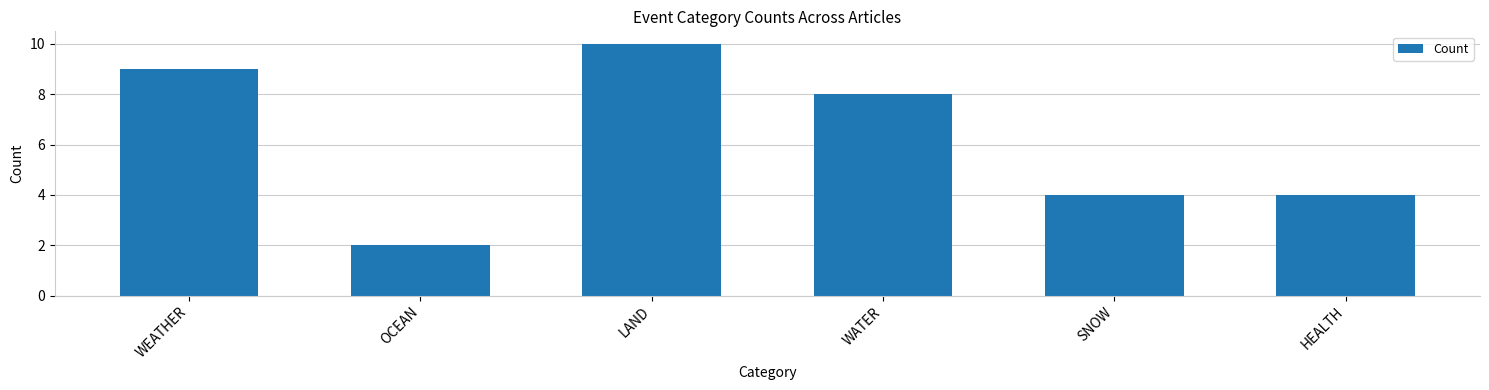

What is the approximate value at LAND?

10